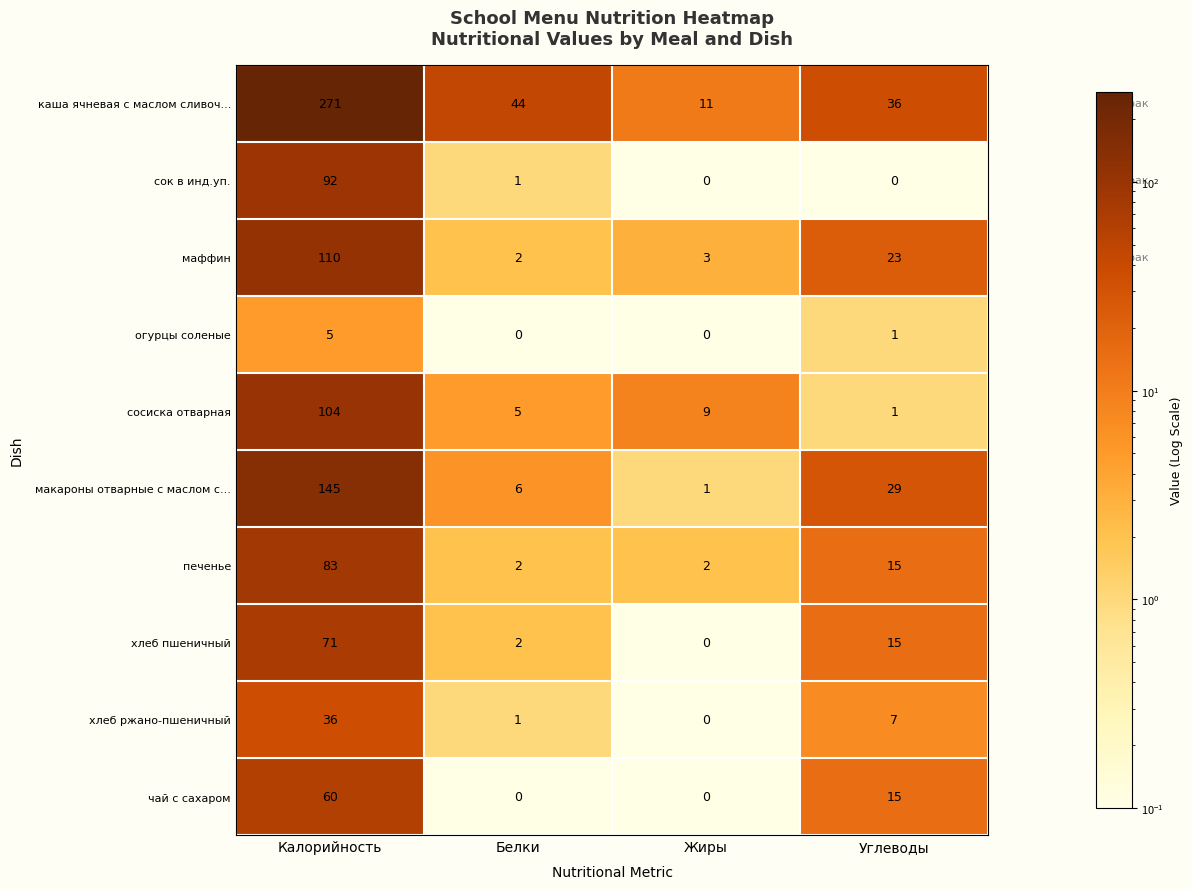

Is the value of хлеб пшеничный at Белки greater than the value of сок в инд.уп. at Жиры?

Yes